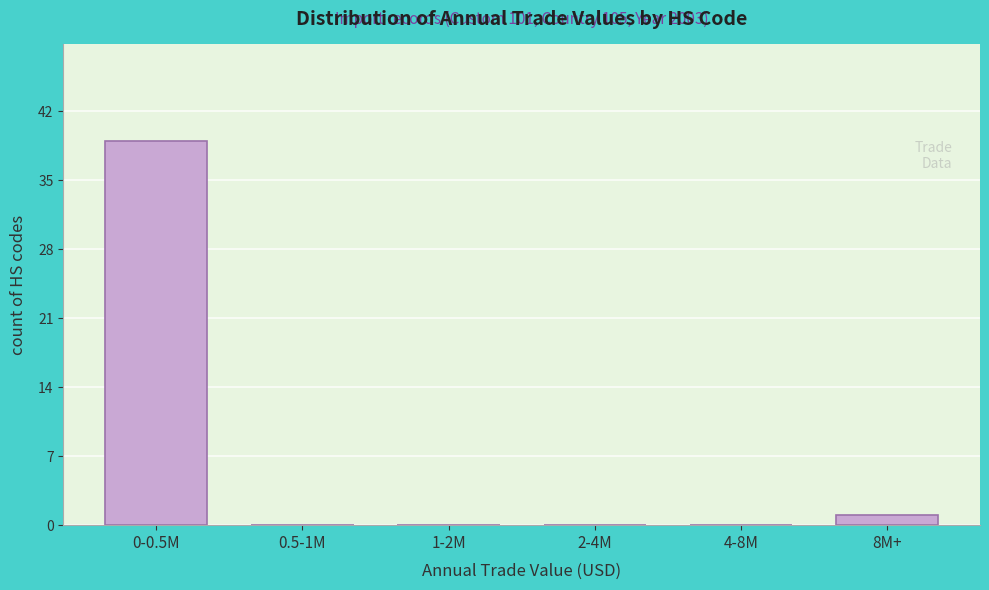

Reading left to right, what are all the values shown in this chart?

0-0.5M=39	0.5-1M=0	1-2M=0	2-4M=0	4-8M=0	8M+=1